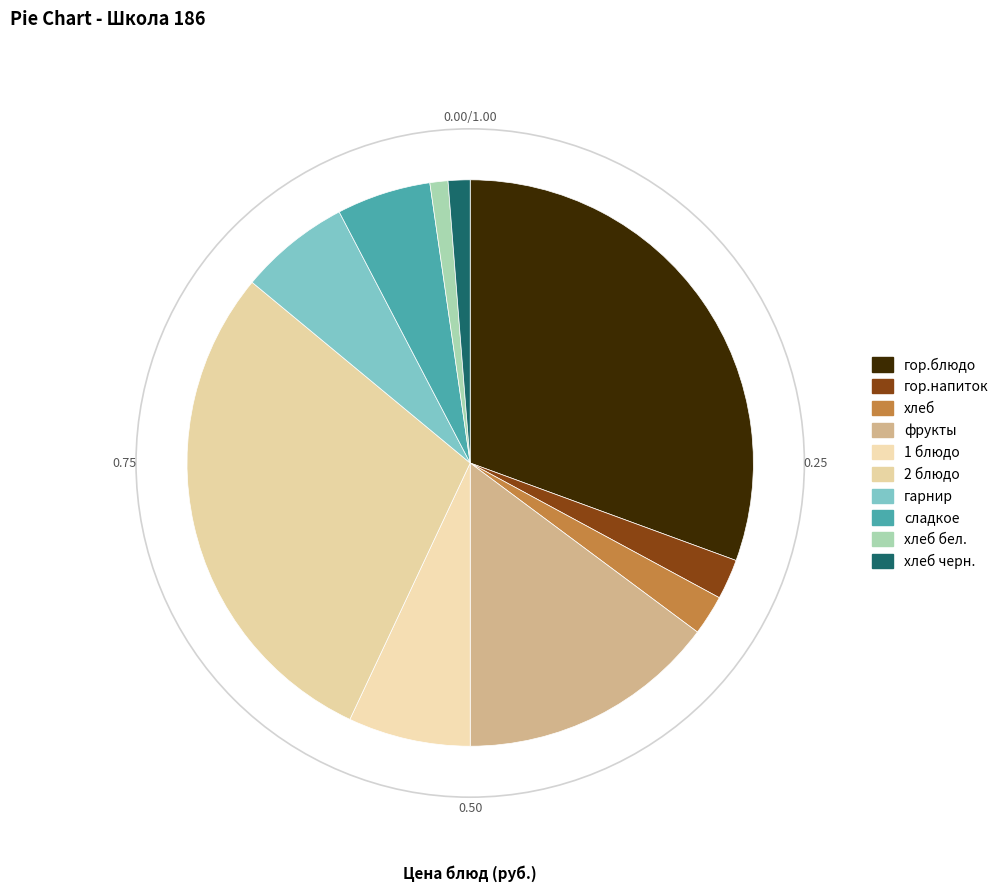

Count the number of slices in the pie.

10